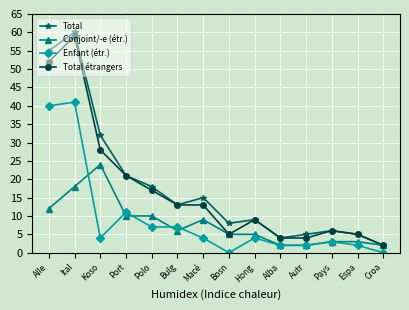

Reading left to right, list all the values displayed in this chart.

Total: 55	60	32	21	18	13	15	8	9	4	5	6	5	2
Conjoint/-e (étr.): 12	18	24	10	10	6	9	5	5	2	2	3	3	2
Enfant (étr.): 40	41	4	11	7	7	4	0	4	2	2	3	2	0
Total étrangers: 52	59	28	21	17	13	13	5	9	4	4	6	5	2